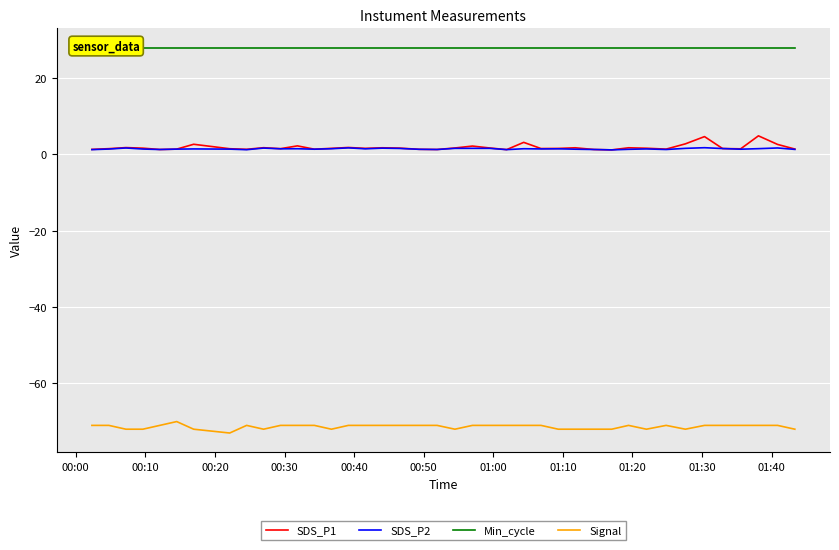

True or false: SDS_P2 and Signal cross at least once.

False